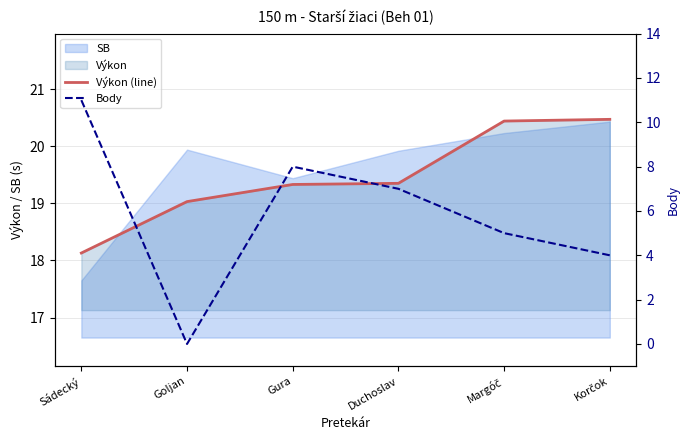

Reading left to right, extract all data points from this chart.

Výkon (line): Sádecký=18.1	Goljan=19.0	Gura=19.3	Duchoslav=19.4	Margóč=20.4	Korčok=20.5
Body: Sádecký=11.0	Goljan=0.0	Gura=8.0	Duchoslav=7.0	Margóč=5.0	Korčok=4.0